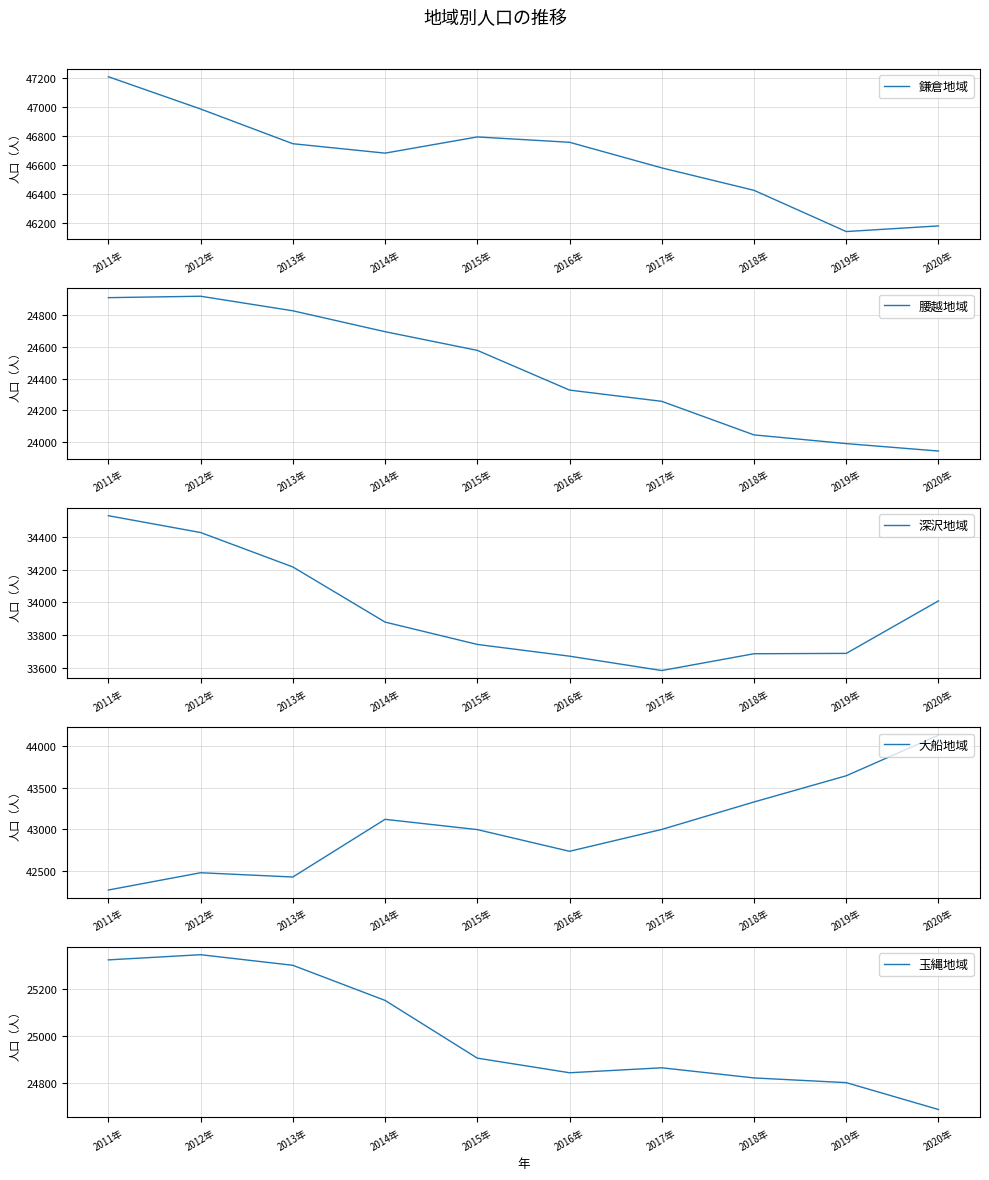

True or false: 鎌倉地域 and 深沢地域 cross at least once.

False